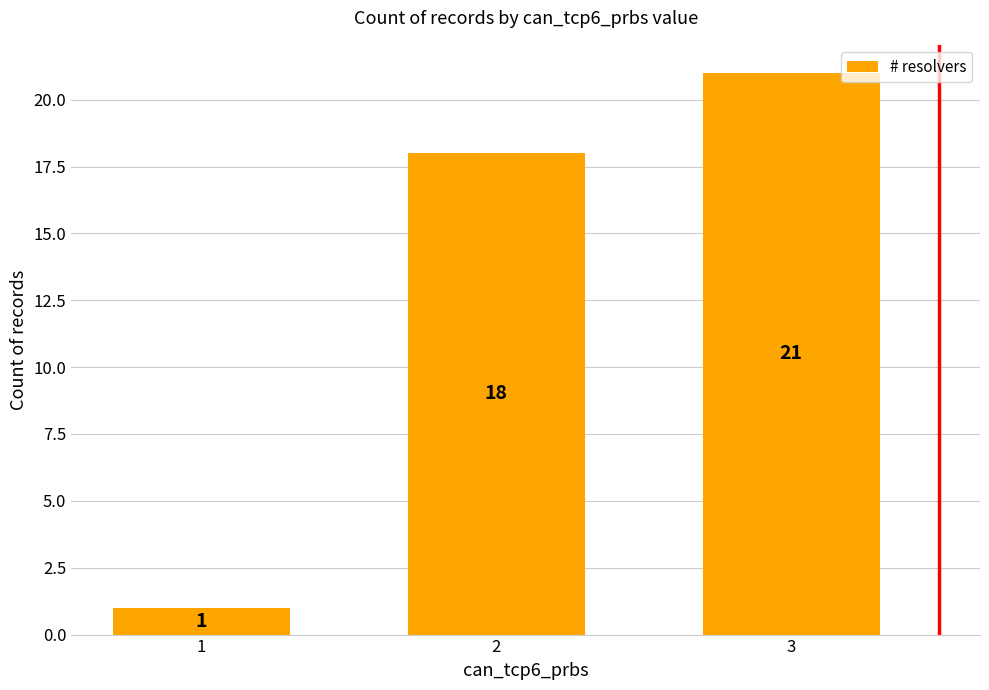

Approximately how many times larger is the value at 3 compared to 1?

21.0